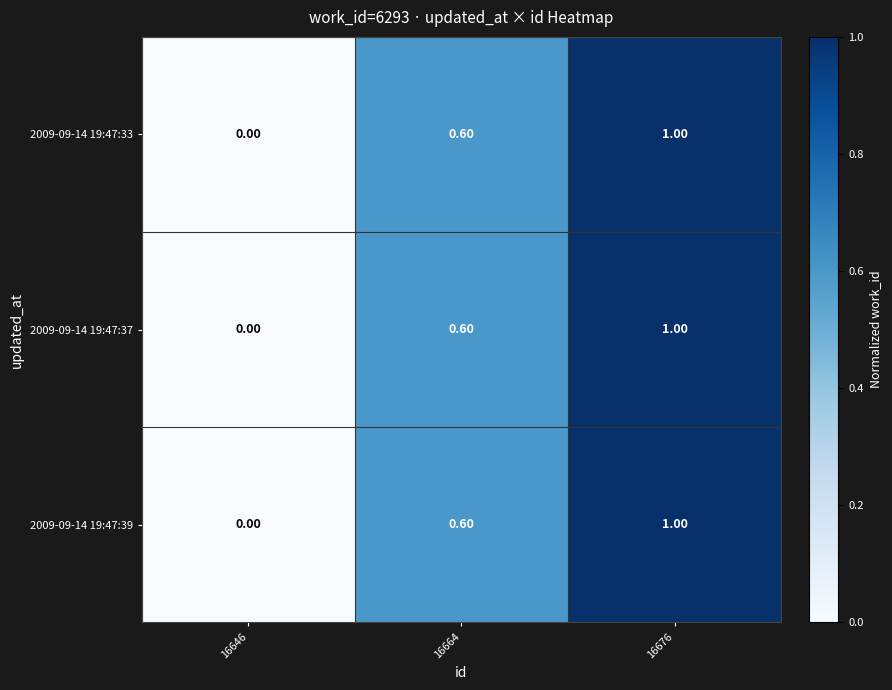

What is the difference between the second highest and minimum values in the 2009-09-14 19:47:33 series?

0.6